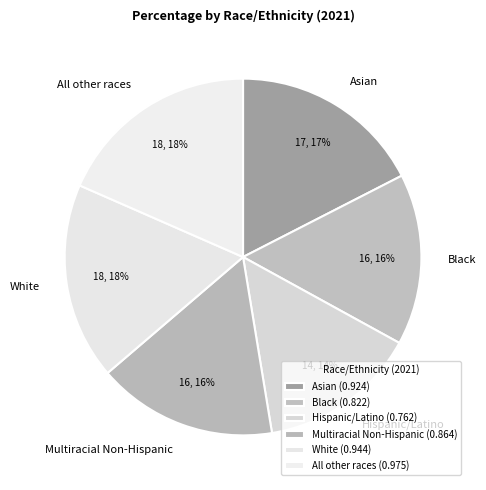

To the nearest percent, what is the average slice percentage?

17%